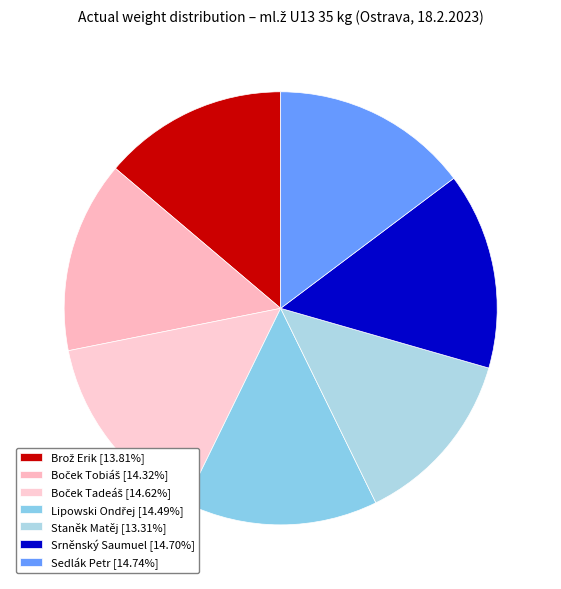

Which slice is the smallest?

Staněk Matěj